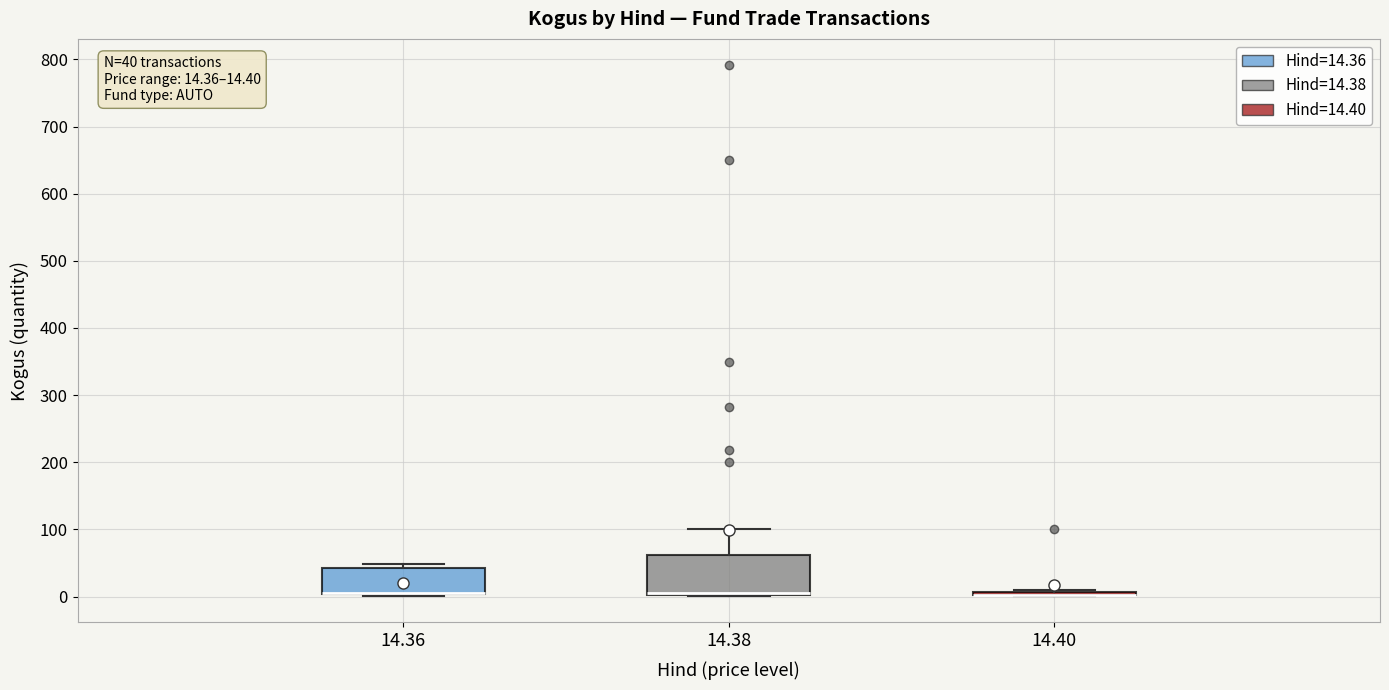

Which box is the tallest, from its lower edge to its upper edge?

14.38